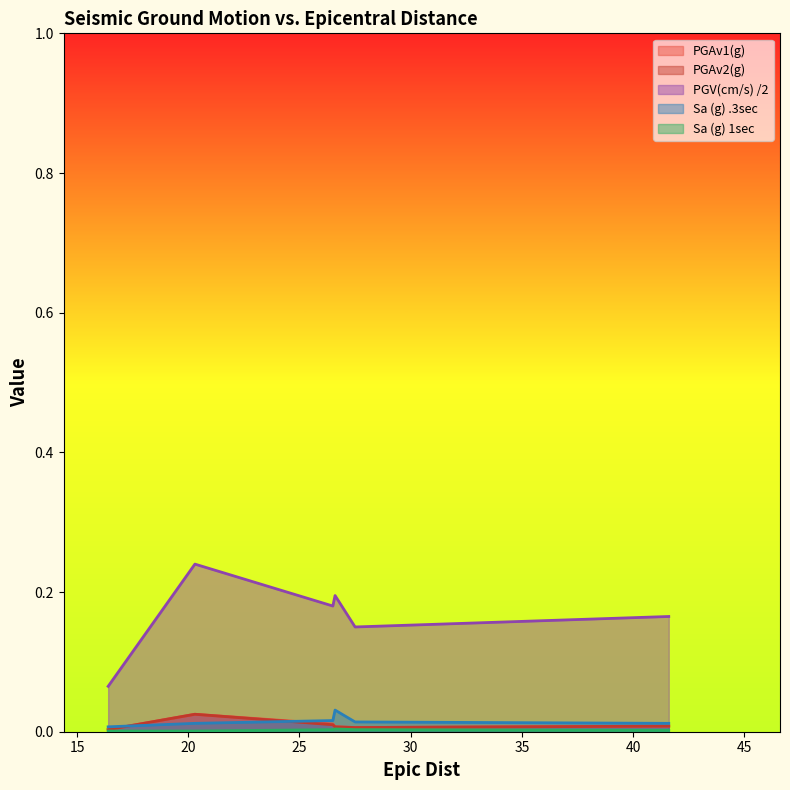

What is the total value across all series at 26.6?

0.2